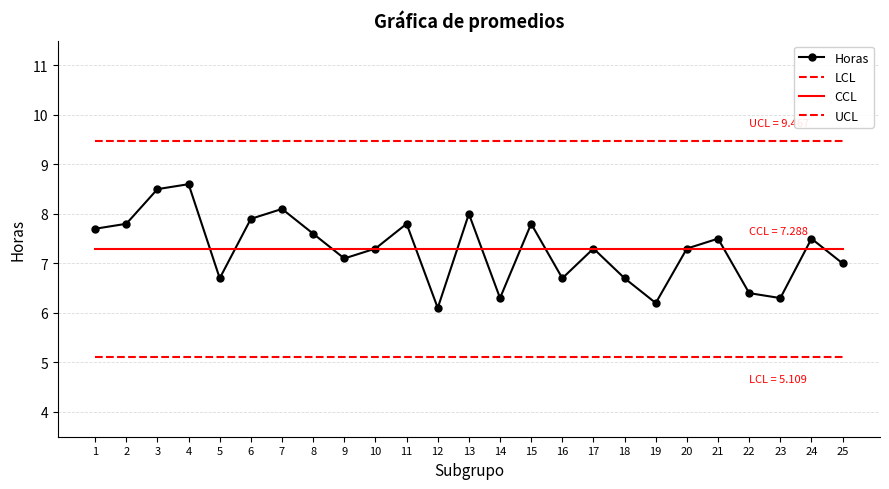

True or false: LCL has more than 2 points higher than both neighbors.

False